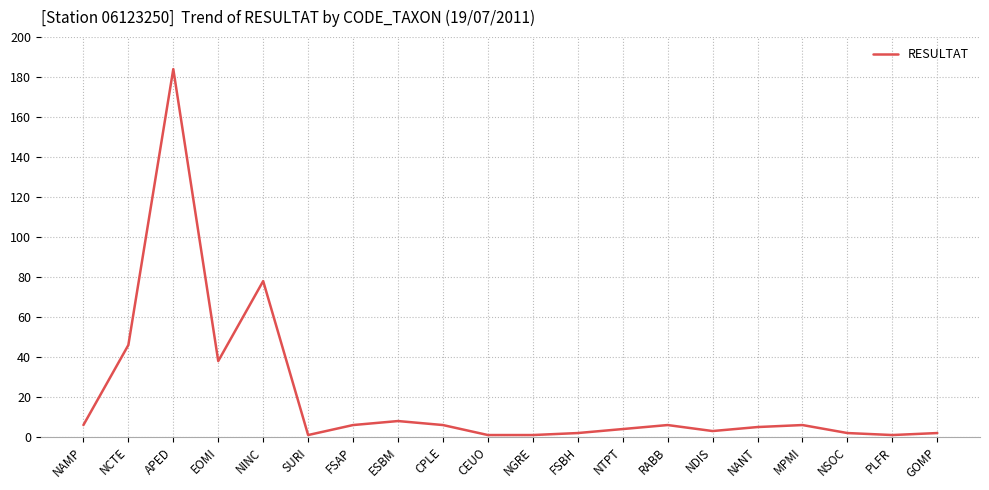

Count the number of data series in this chart.

1